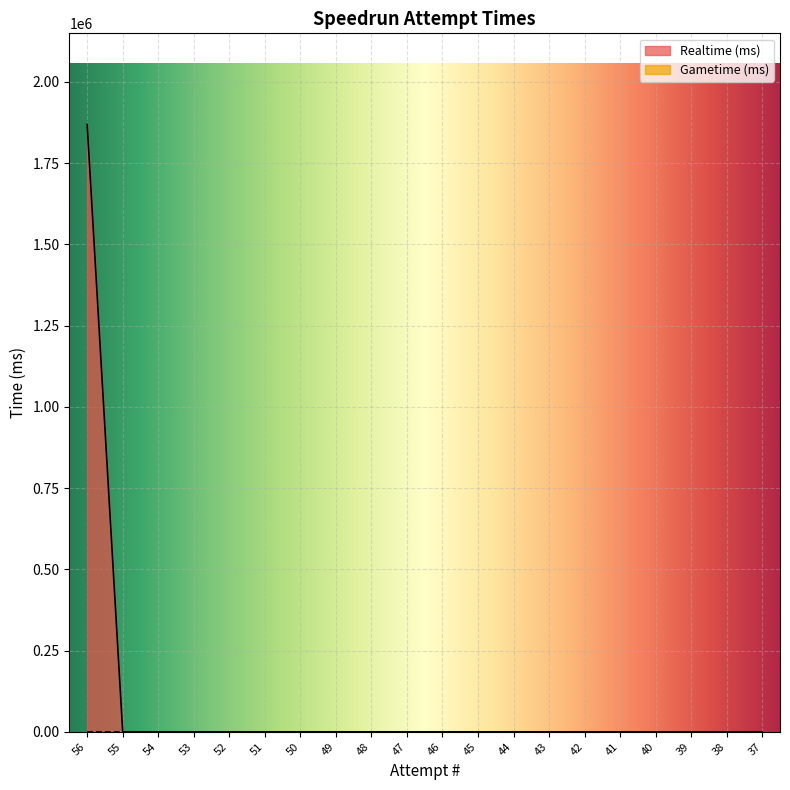

Reading left to right, transcribe all the data shown in this chart.

56=1869171	55=0	54=0	53=0	52=0	51=0	50=0	49=0	48=0	47=0	46=0	45=0	44=0	43=0	42=0	41=0	40=0	39=0	38=0	37=0